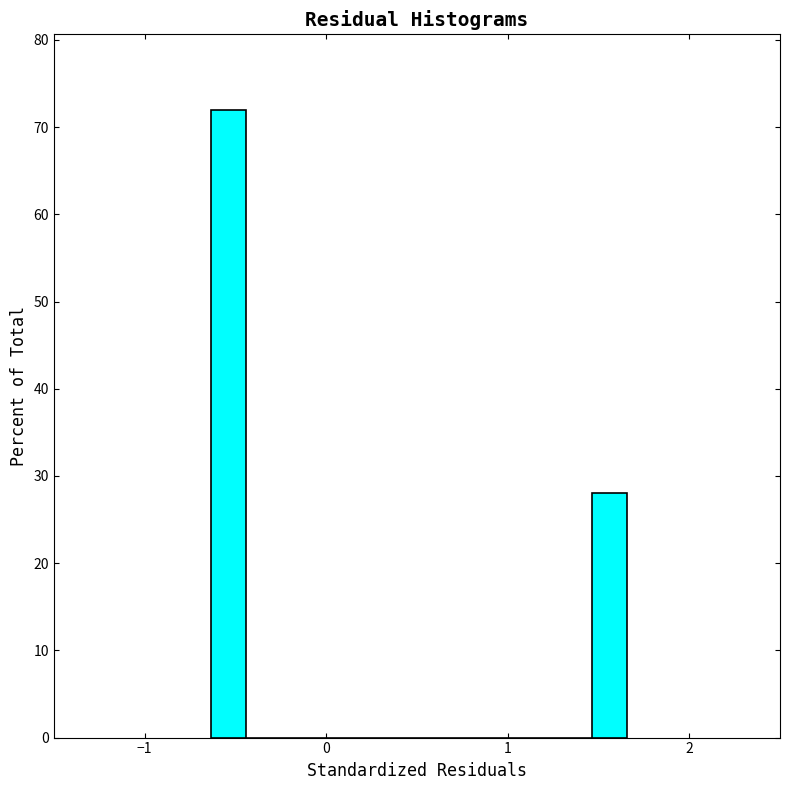

Read against the x-axis, roughly where is the centre of the tallest bar?

-0.5